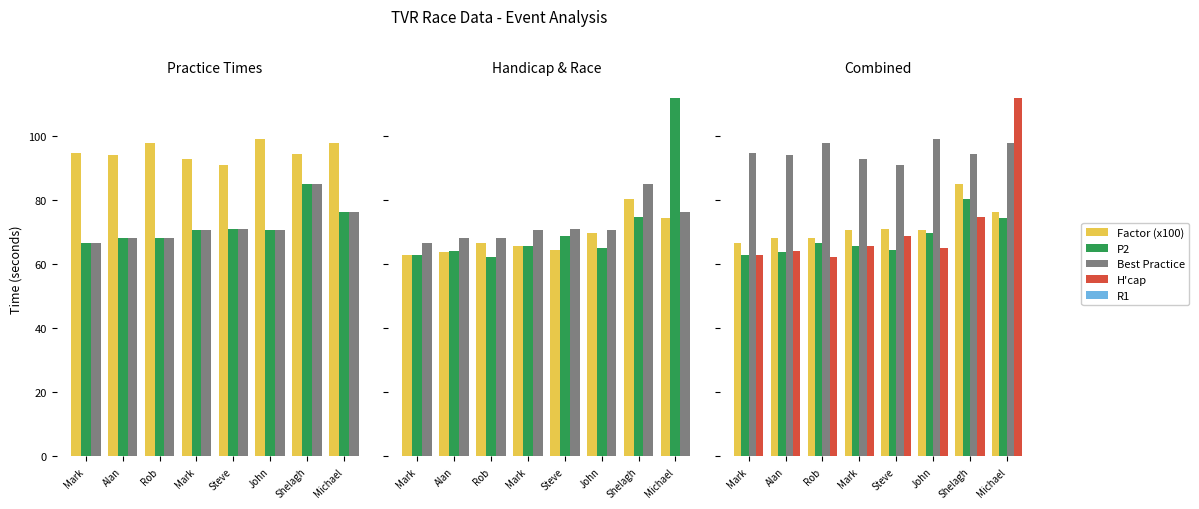

Which series has the widest spread of values?

R1